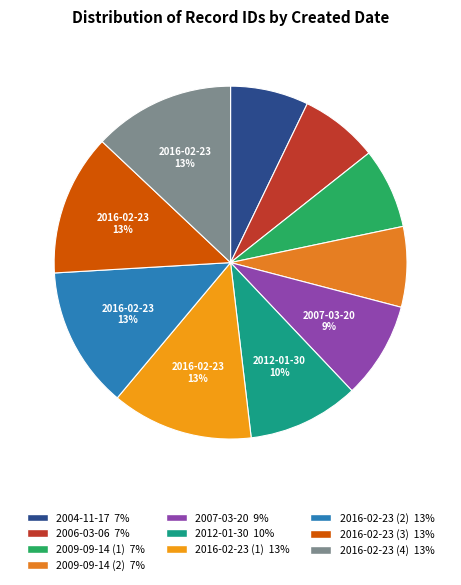

Do 2006-03-06 and 2009-09-14 (2) together represent more than half of the pie?

No